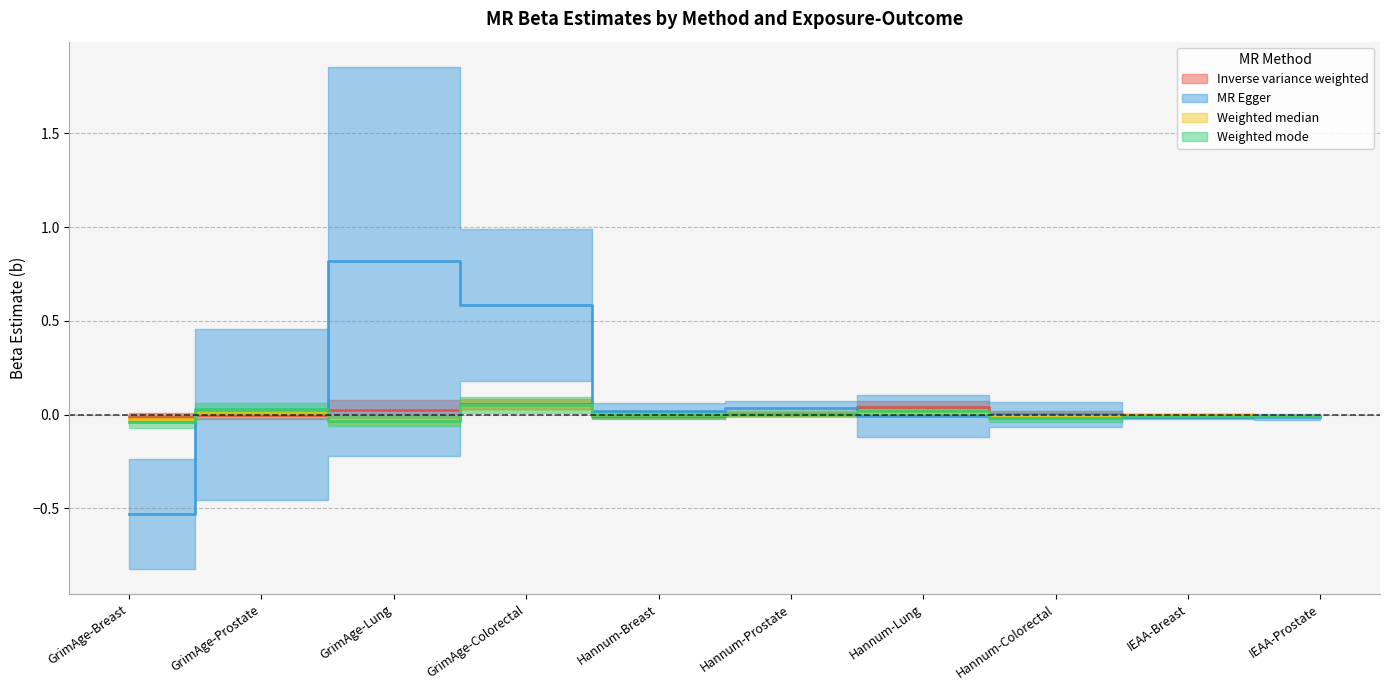

Between Hannum-Breast and Hannum-Prostate, which series saw the biggest shift?

MR Egger